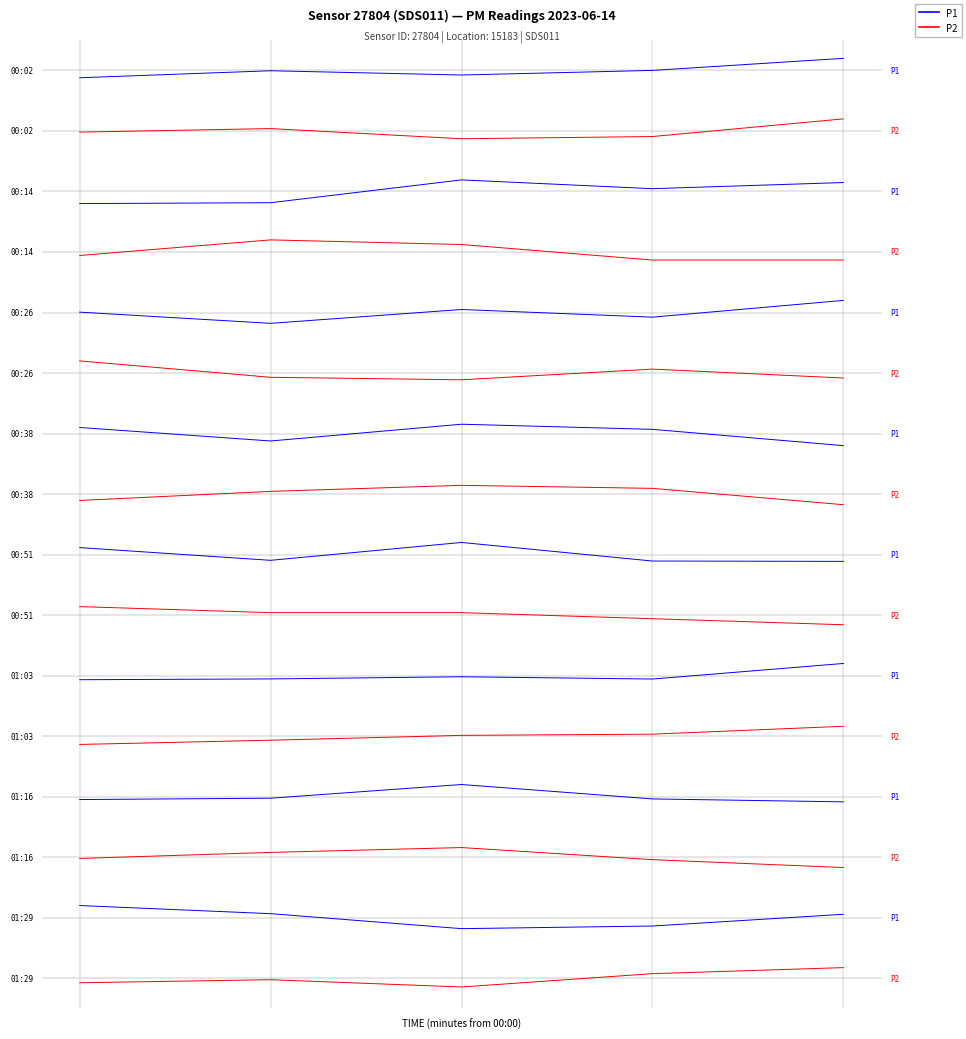

What is the value of the P2 point at the 1st from the left?

-0.1